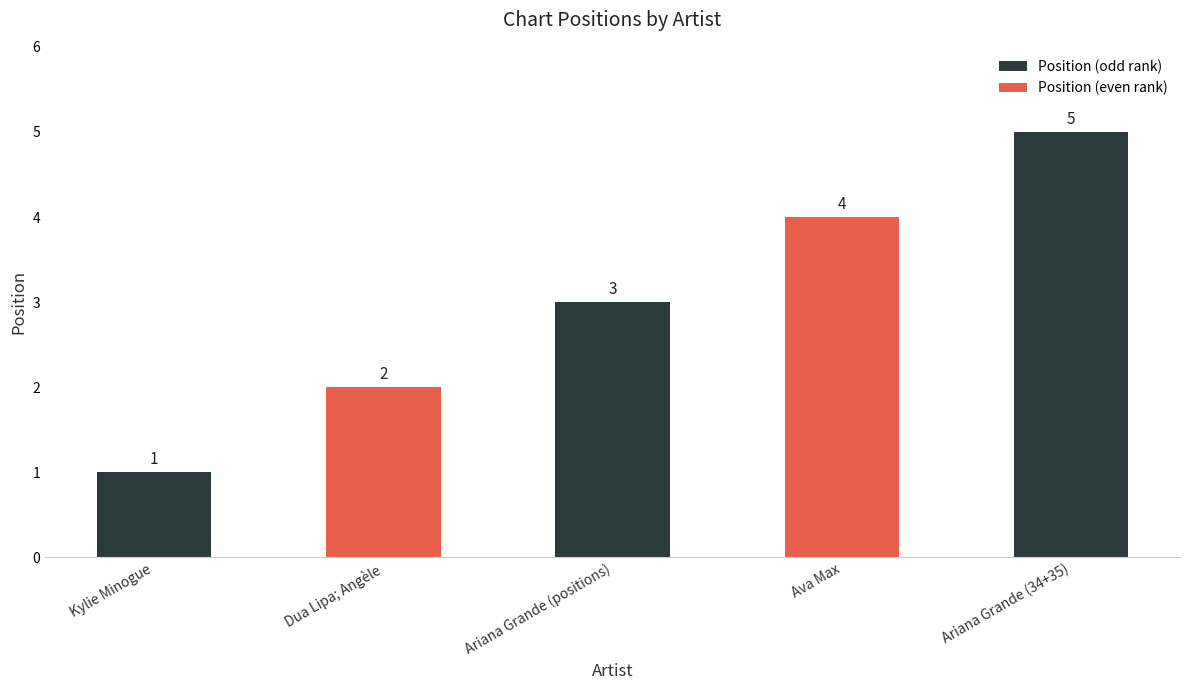

Does the chart contain any negative values?

No